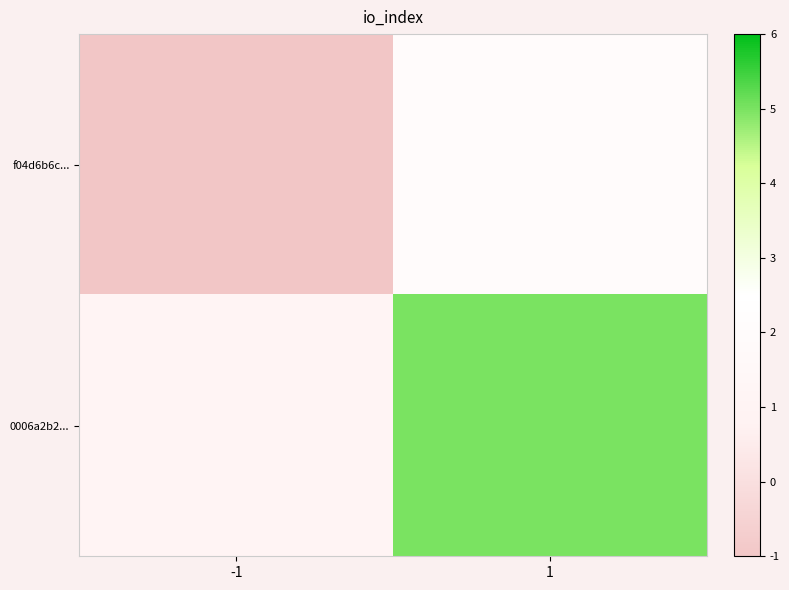

Which series has the largest total across all categories?

0006a2b2...